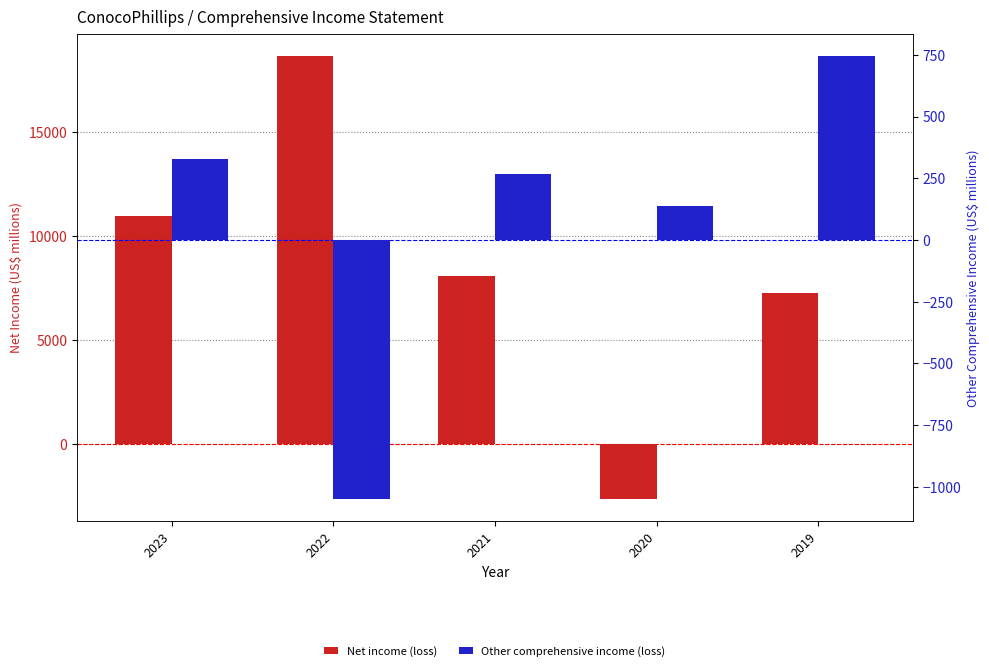

Rank the series by their maximum value, from highest to lowest.

Net income (loss), Other comprehensive income (loss)